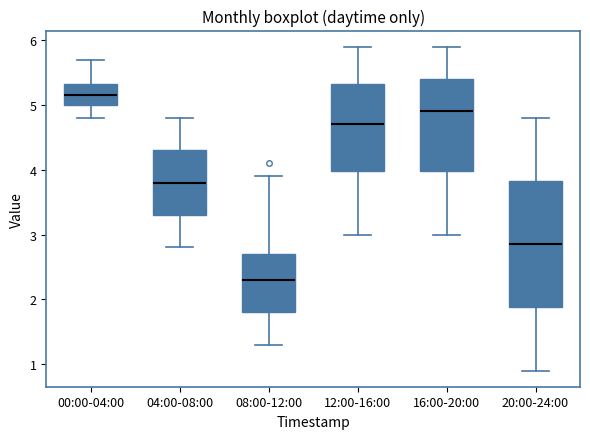

Reading left to right, transcribe this box plot: for each box, give where its median line is, the range the box spans, and where its two whiskers end, as read against the y-axis. The values are not printed on the chart, so give them approximately, as read against the axis.

00:00-04:00: median 5.2, box 5.0 to 5.3, whiskers 4.8 to 5.7
04:00-08:00: median 3.8, box 3.3 to 4.3, whiskers 2.8 to 4.8
08:00-12:00: median 2.3, box 1.8 to 2.7, whiskers 1.3 to 3.9
12:00-16:00: median 4.7, box 4.0 to 5.3, whiskers 3.0 to 5.9
16:00-20:00: median 4.9, box 4.0 to 5.4, whiskers 3.0 to 5.9
20:00-24:00: median 2.9, box 1.9 to 3.8, whiskers 0.9 to 4.8